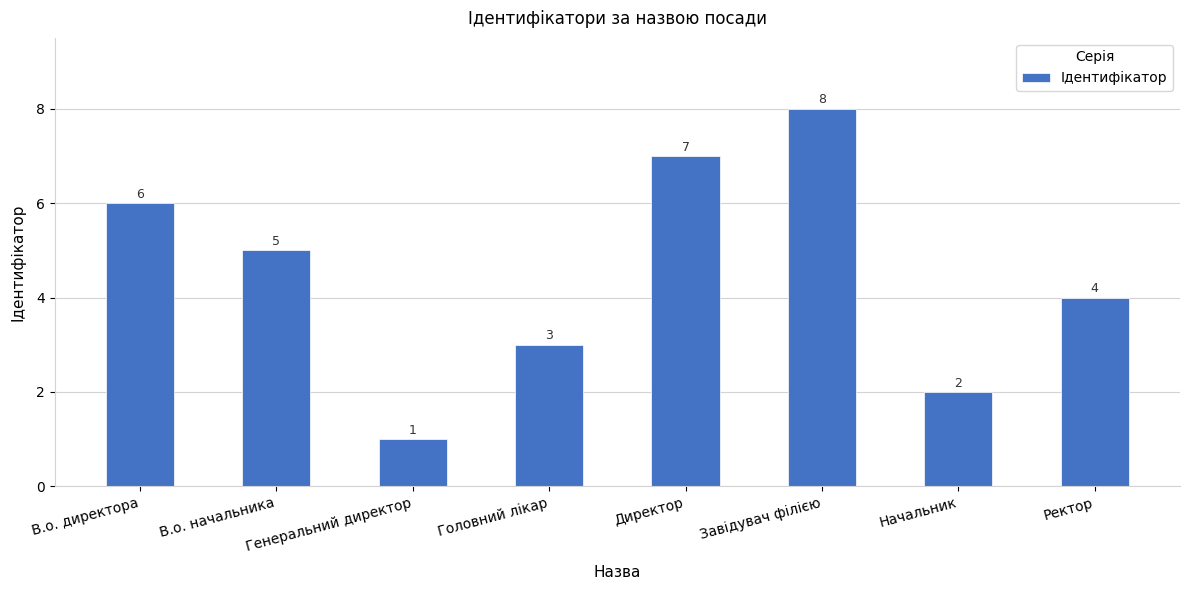

What is the label of the 6th bar from the left?

Завідувач філією